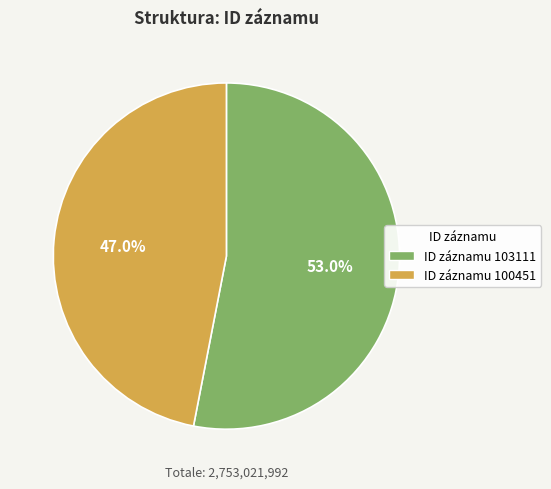

Is there a majority slice in this chart?

Yes